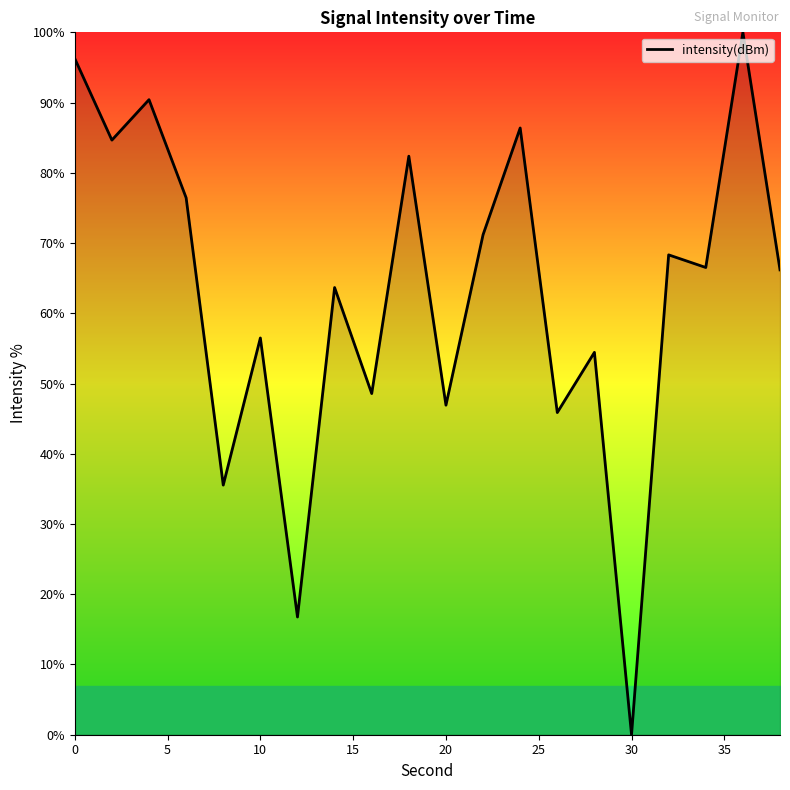

What is the difference between the maximum and minimum values?

100.0